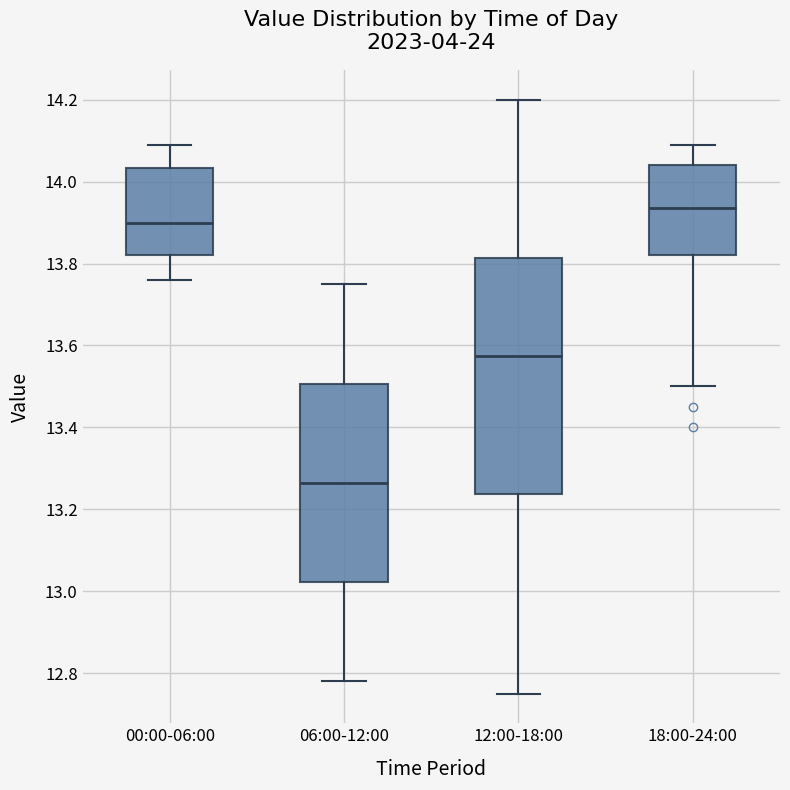

Comparing the boxes themselves (not the whiskers), which one is the tallest?

12:00-18:00